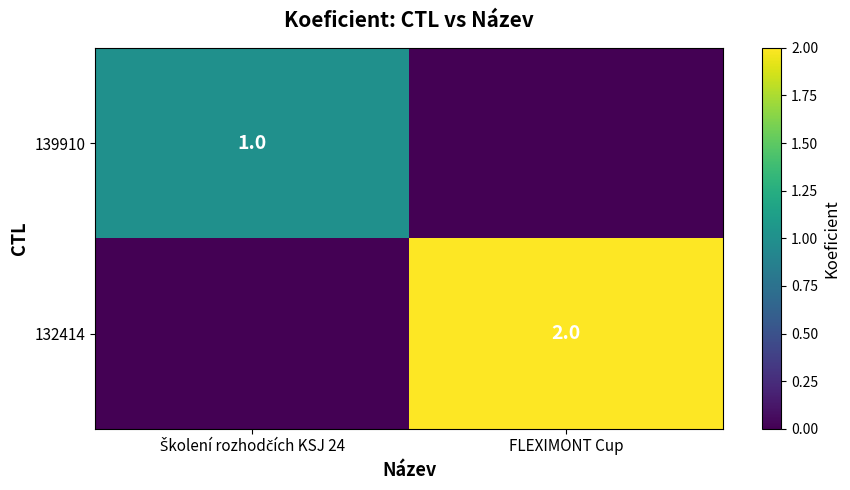

At how many categories does at least one series exceed 1?

1